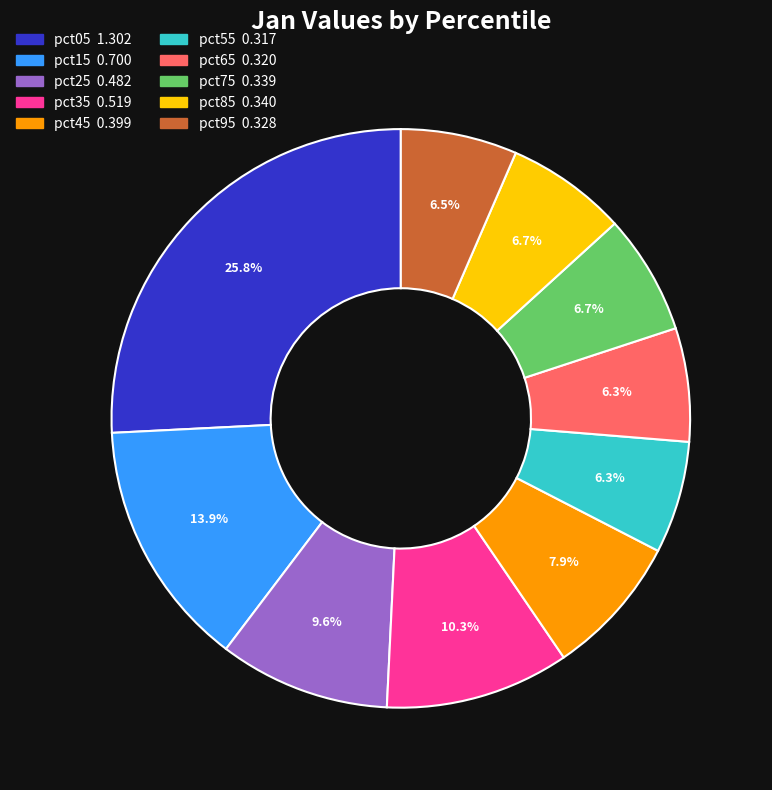

Which slice is the largest?

pct05